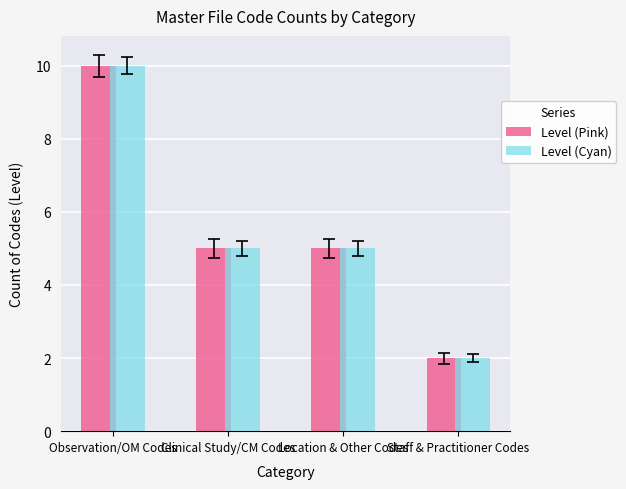

What is the difference between the Level (Pink) values at Observation/OM Codes and Staff & Practitioner Codes?

8